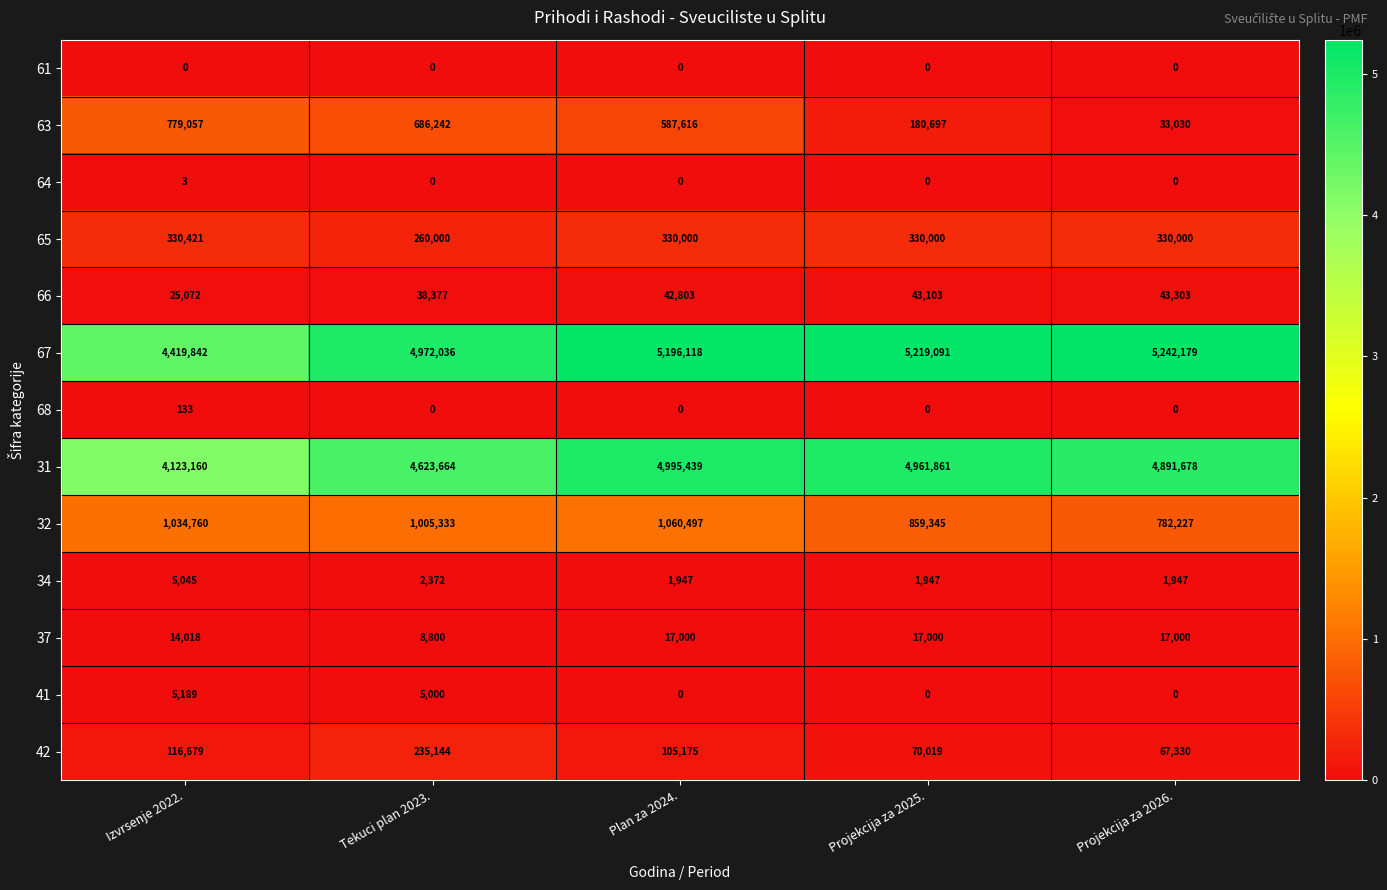

What is the greatest value displayed?

5242179